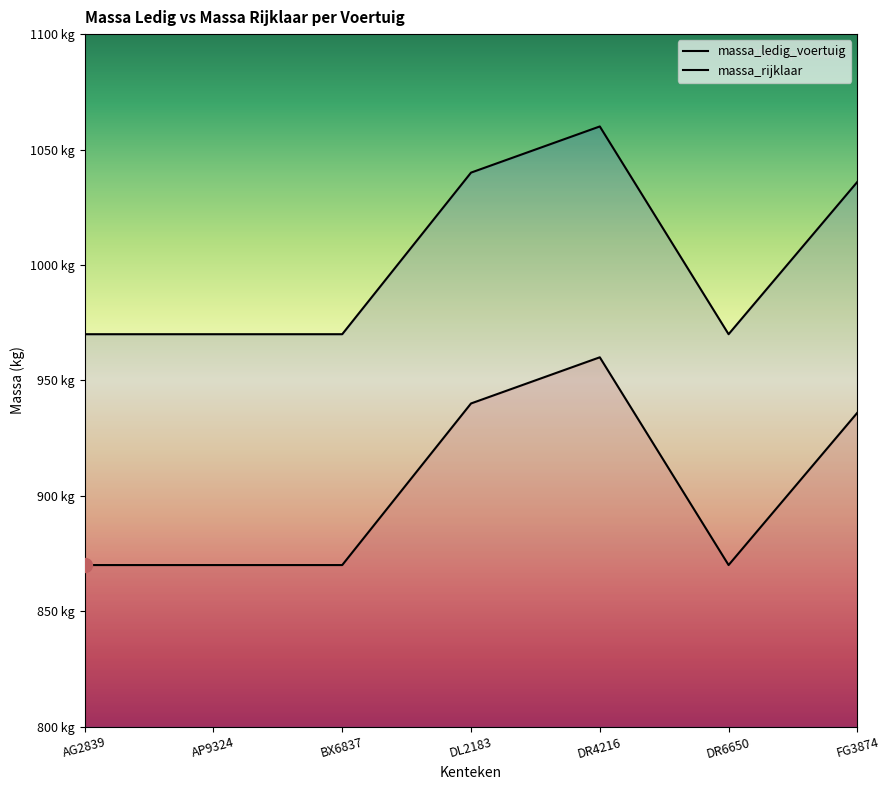

Reading left to right, what are all the values shown in this chart?

massa_ledig_voertuig: AG2839=870	AP9324=870	BX6837=870	DL2183=940	DR4216=960	DR6650=870	FG3874=936
massa_rijklaar: AG2839=970	AP9324=970	BX6837=970	DL2183=1040	DR4216=1060	DR6650=970	FG3874=1036